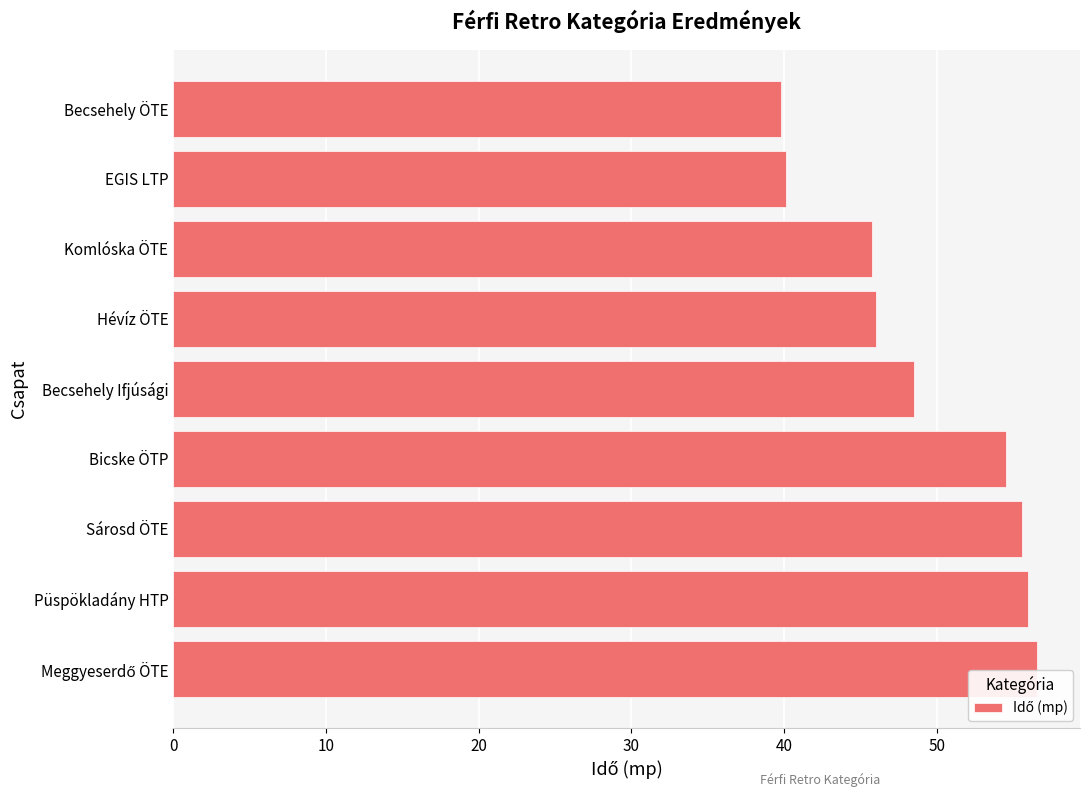

Is it true that the value at Püspökladány HTP is 34.9?

False